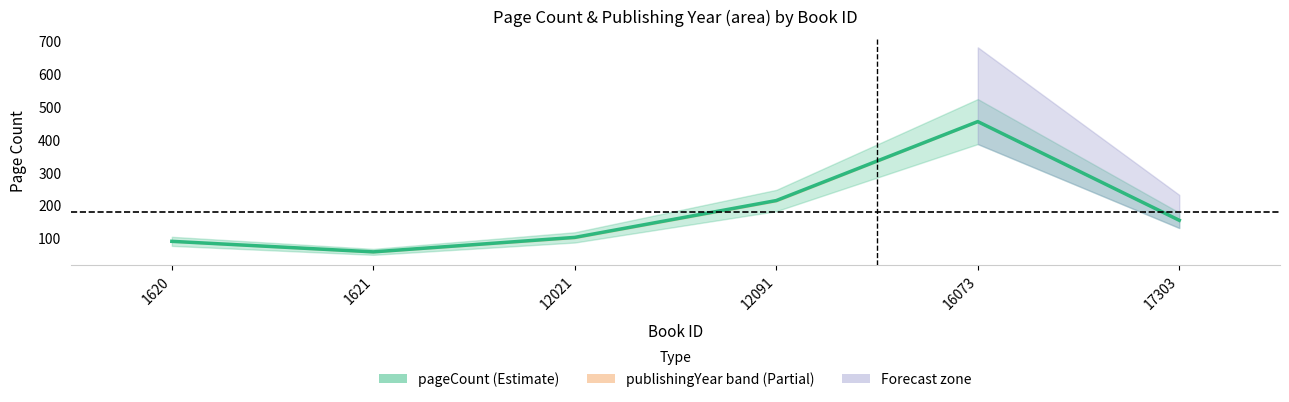

Which has a higher value, 12021 or 12091?

12091